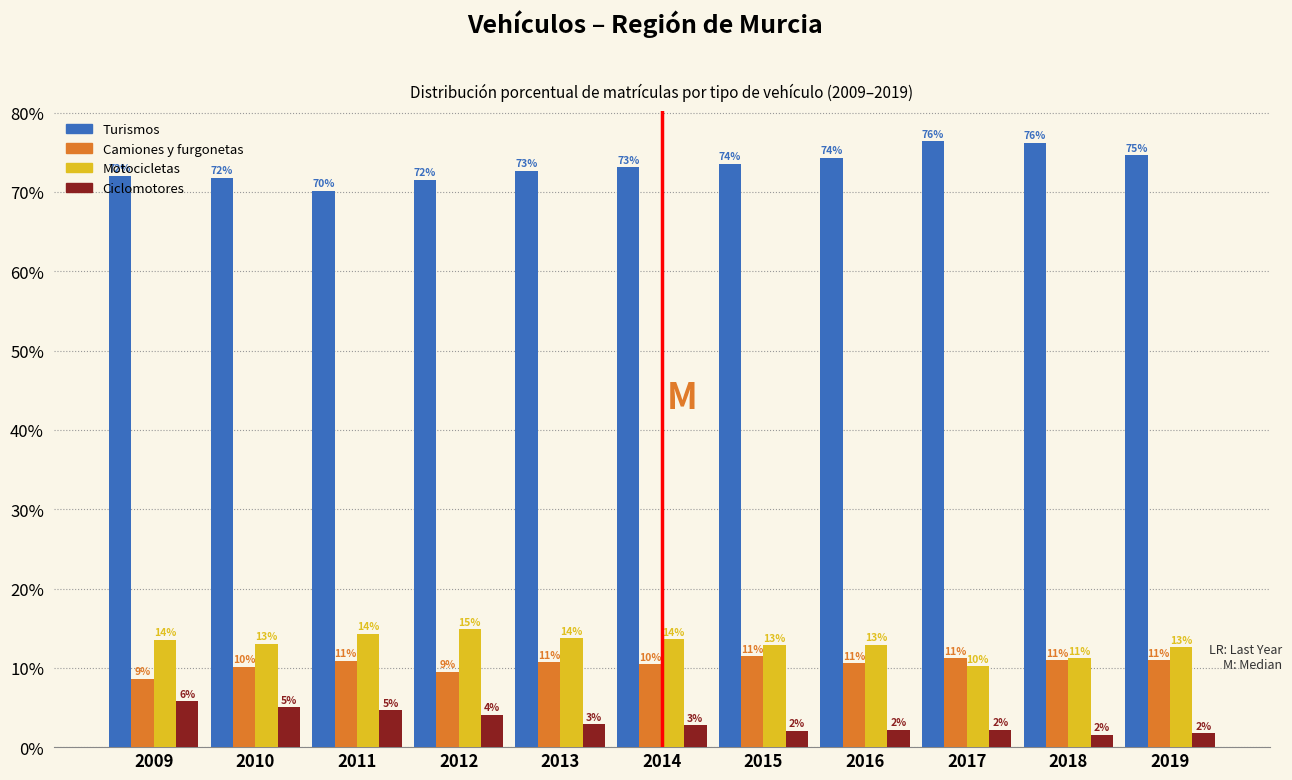

Which series has the widest spread of values?

Turismos